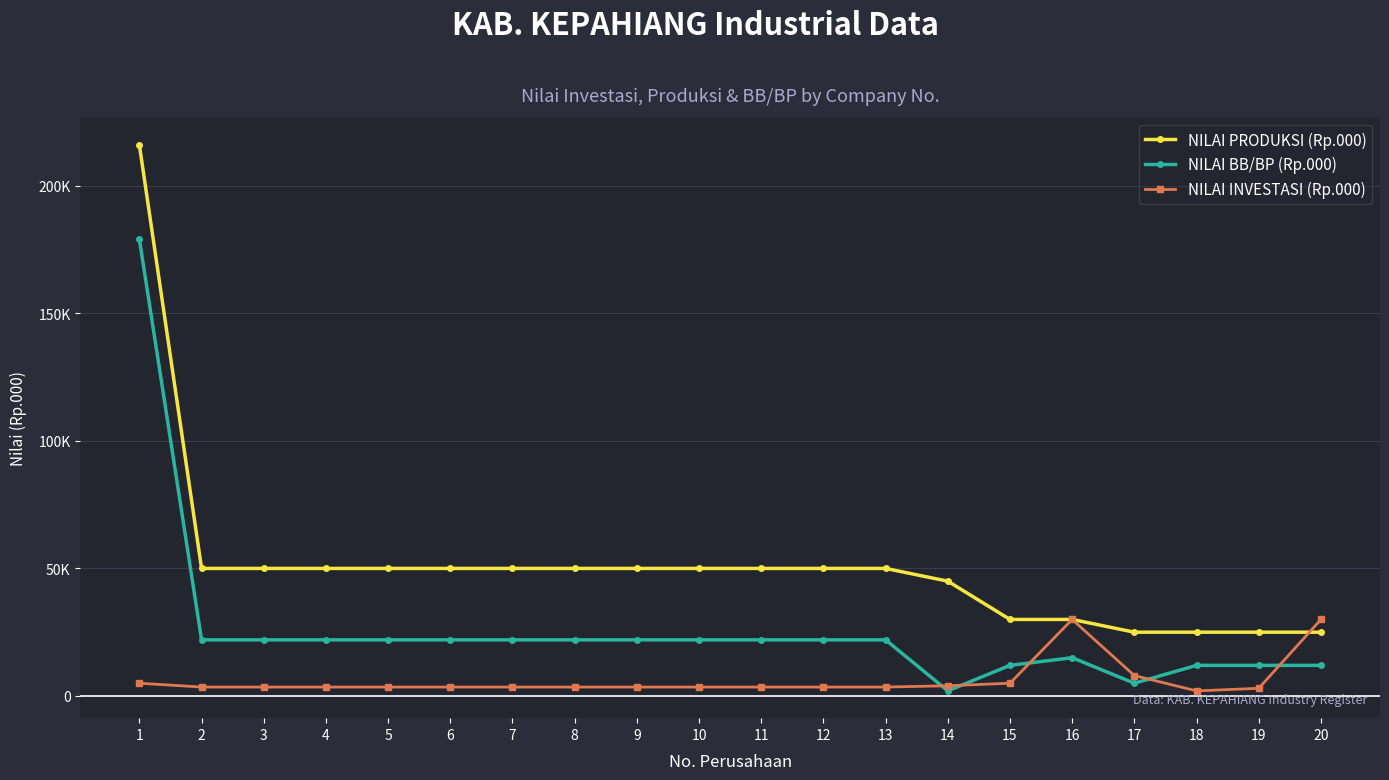

Rank the series at 8 from highest to lowest value.

NILAI PRODUKSI (Rp.000), NILAI BB/BP (Rp.000), NILAI INVESTASI (Rp.000)